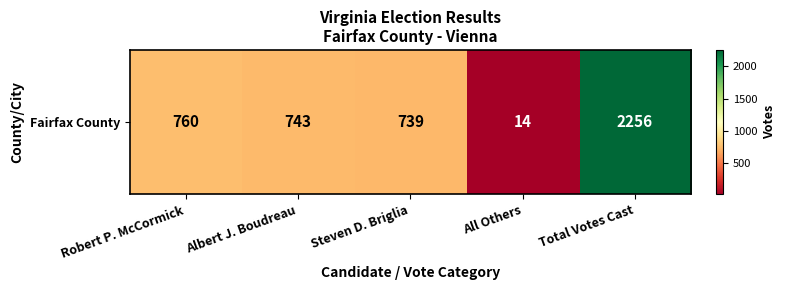

What is the difference between the maximum and minimum values?

2242